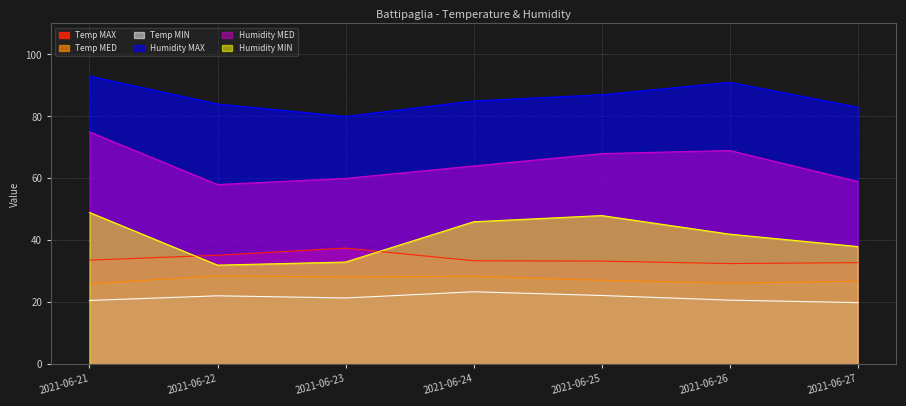

How many categories are shown in the chart?

7